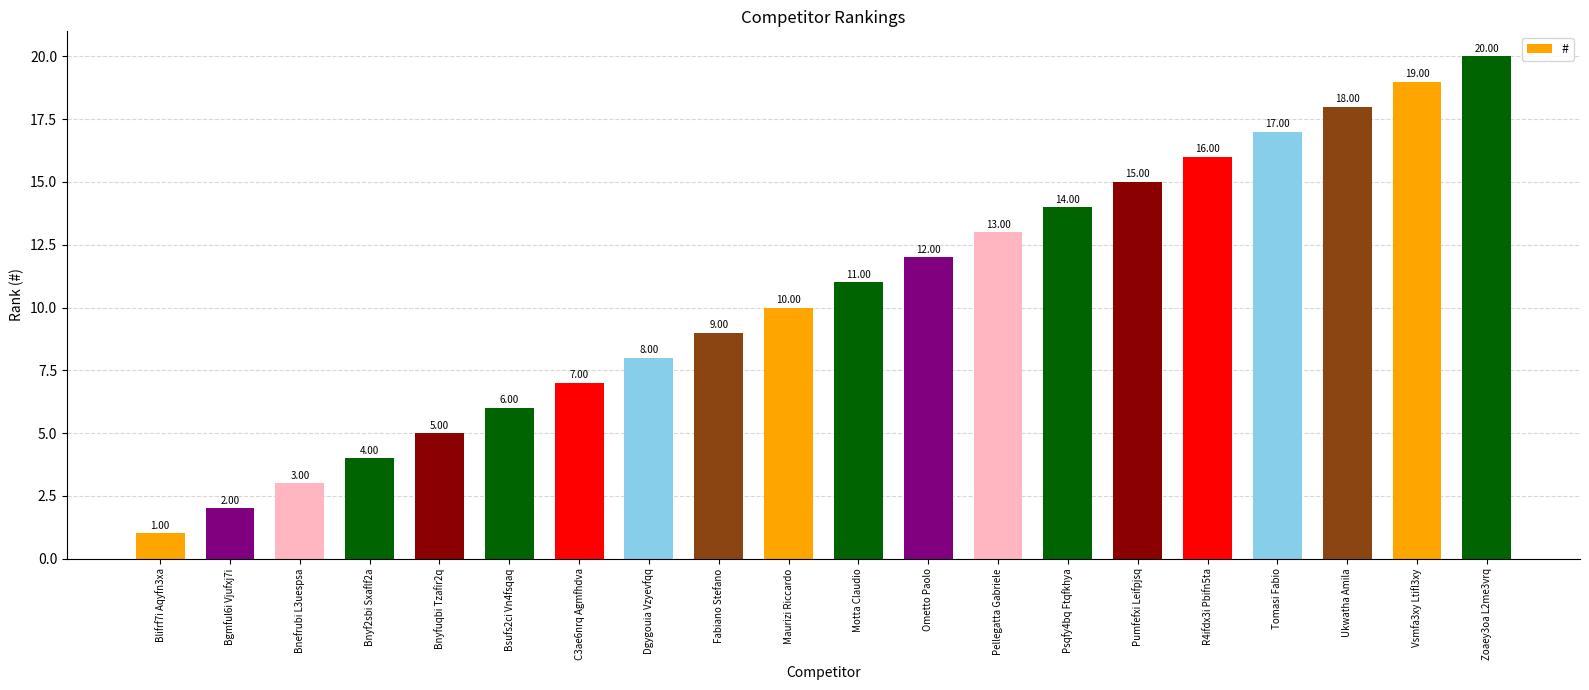

Rank the categories by value from highest to lowest.

Zoaey3oa L2me3vrq, Vsmfa3xy Ltifl3xy, Ukwatha Amila, Tomasi Fabio, R4ifdx3i Pbifn5ta, Pumfefxi Leifpjsq, Psqfy4bq Ftqfkhya, Pellegatta Gabriele, Ometto Paolo, Motta Claudio, Maurizi Riccardo, Fabiano Stefano, Dgygouia Vzyevfqq, C3ae6nrq Agmfhdva, Bsufs2ci Vn4fsqaq, Bnyfuqbi Tzafir2q, Bnyf2sbi Sxaflf2a, Bnefrubi L3uespsa, Bgmful6i Vjufxj7i, Blifrf7i Aqyfn3xa